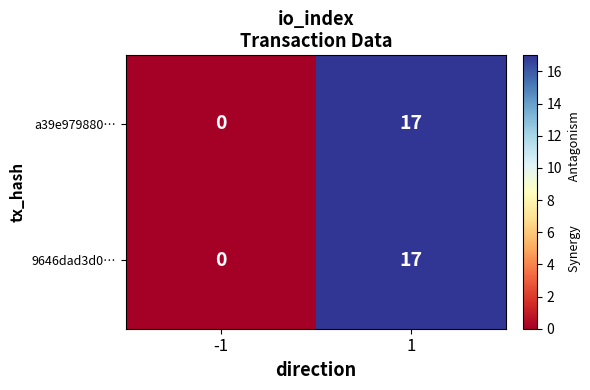

True or false: 9646dad3d0… has a value of 0 at -1.

True